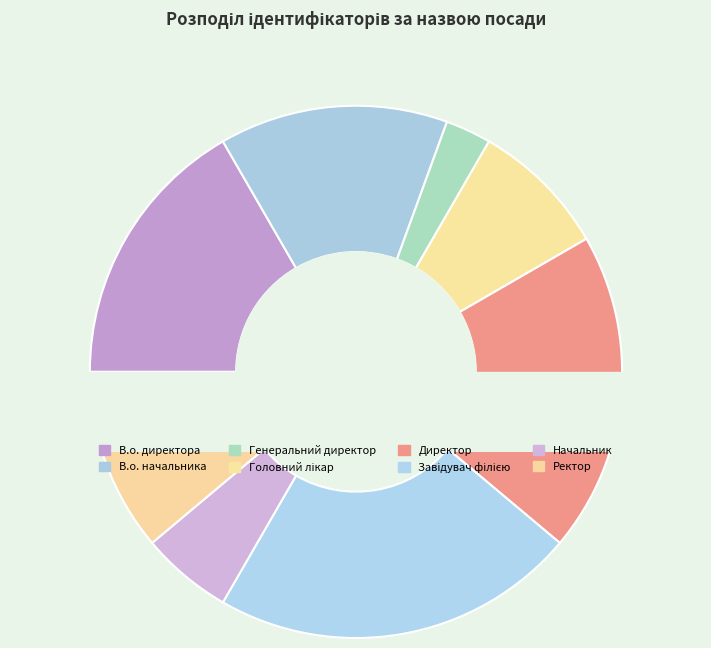

What percentage is the Директор slice, to the nearest percent?

19%